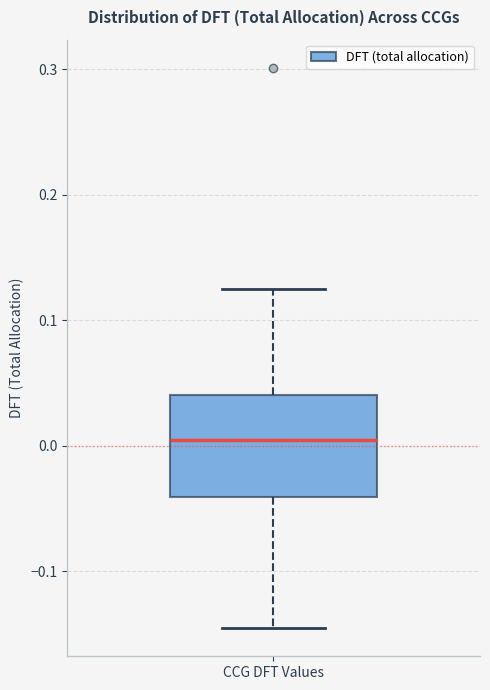

Transcribe this box plot: give where the median line is, the range the box spans, and where the two whiskers end, as read against the y-axis. The values are not printed on the chart, so give them approximately, as read against the axis.

median 0.00, box -0.04 to 0.04, whiskers -0.15 to 0.12